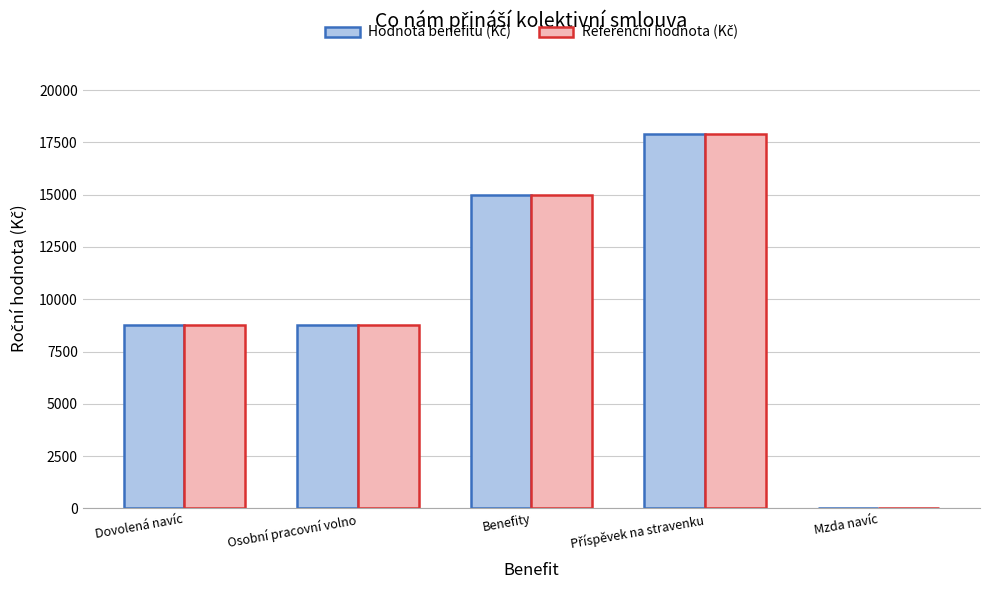

What is the total value across all series at Osobní pracovní volno?

17500